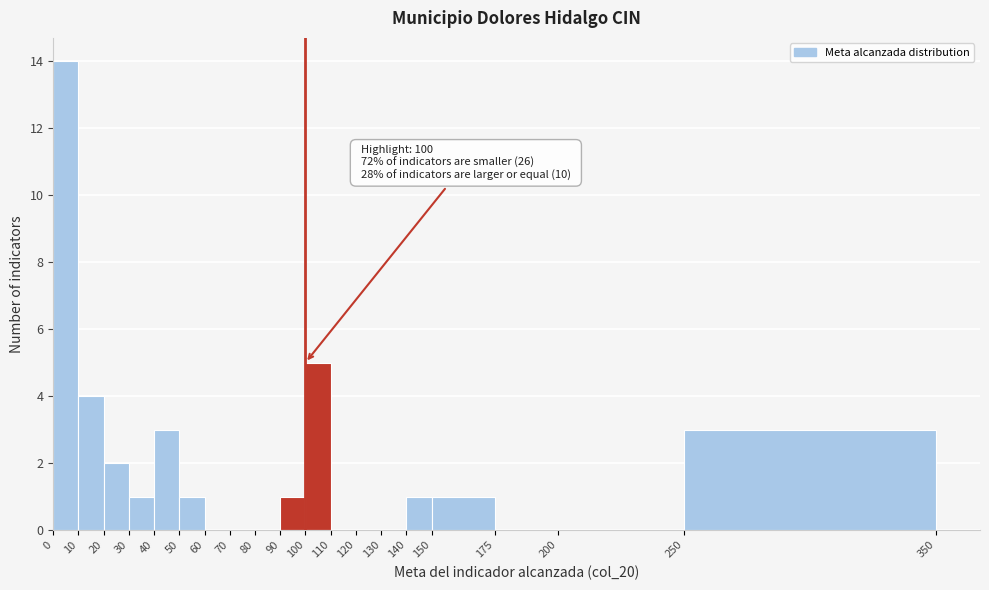

Which range on the x-axis has the tallest bar?

0 to 10